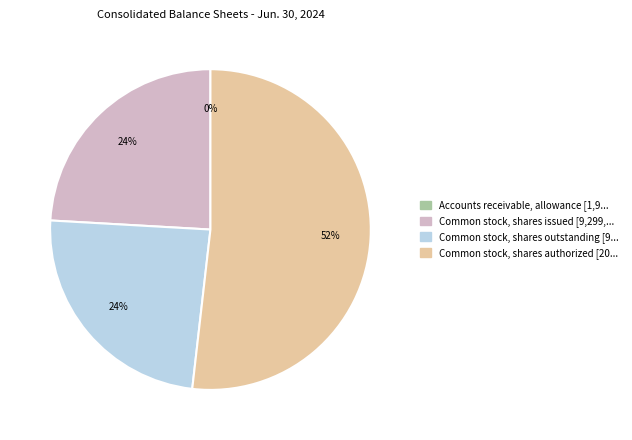

Combined, do Common stock, shares outstanding and Common stock, shares issued account for over 50%?

No